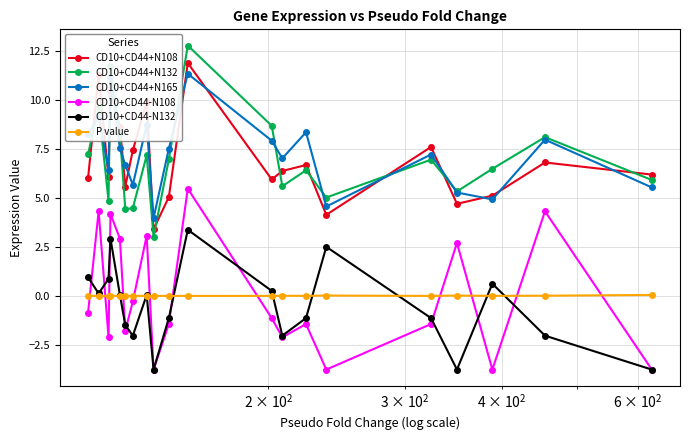

What is the maximum value for CD10+CD44+N108?

11.9